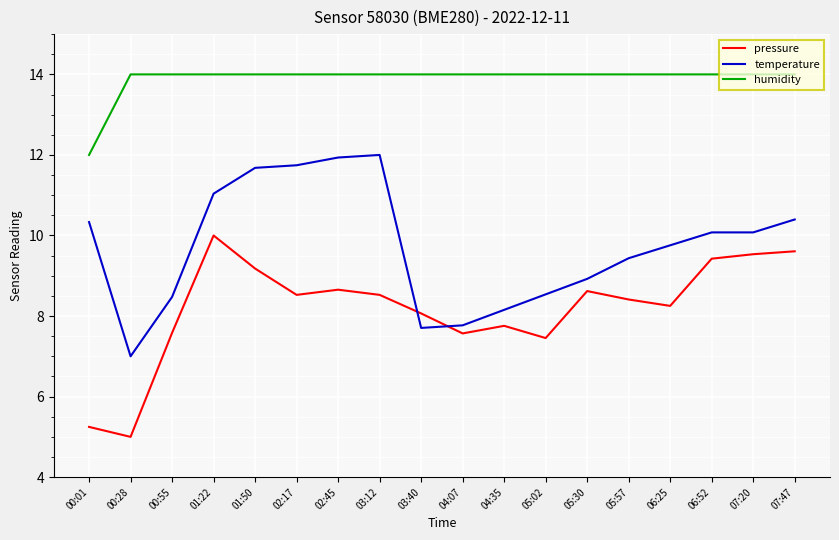

What value does the humidity series have at 05:30?

14.0